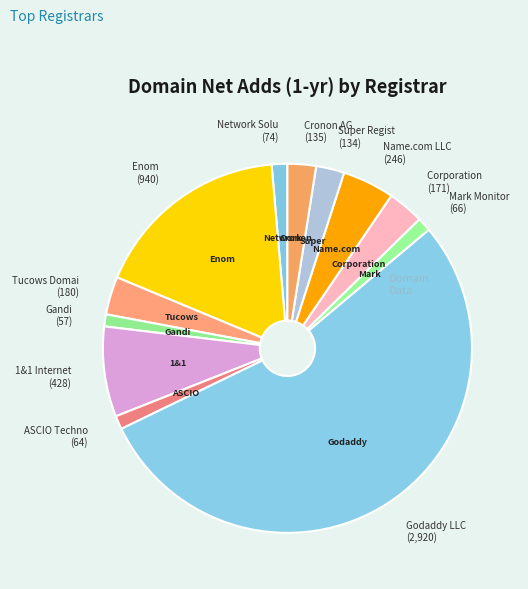

What is the largest slice in the pie chart?

Godaddy LLC